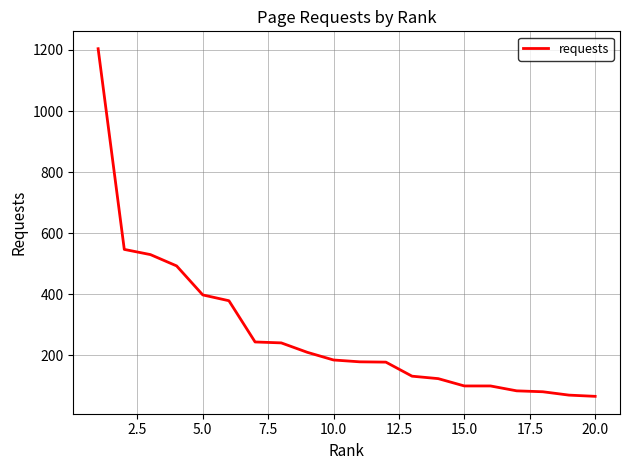

How many lines are shown in the chart?

1